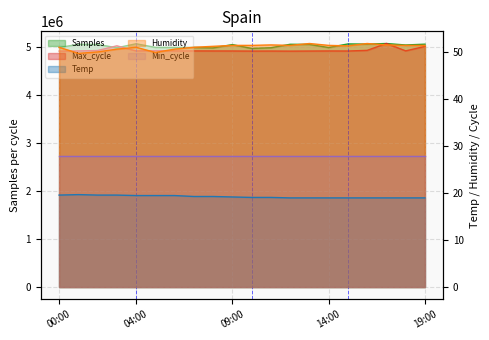

What is the sum of all Max_cycle values?

98793129.4